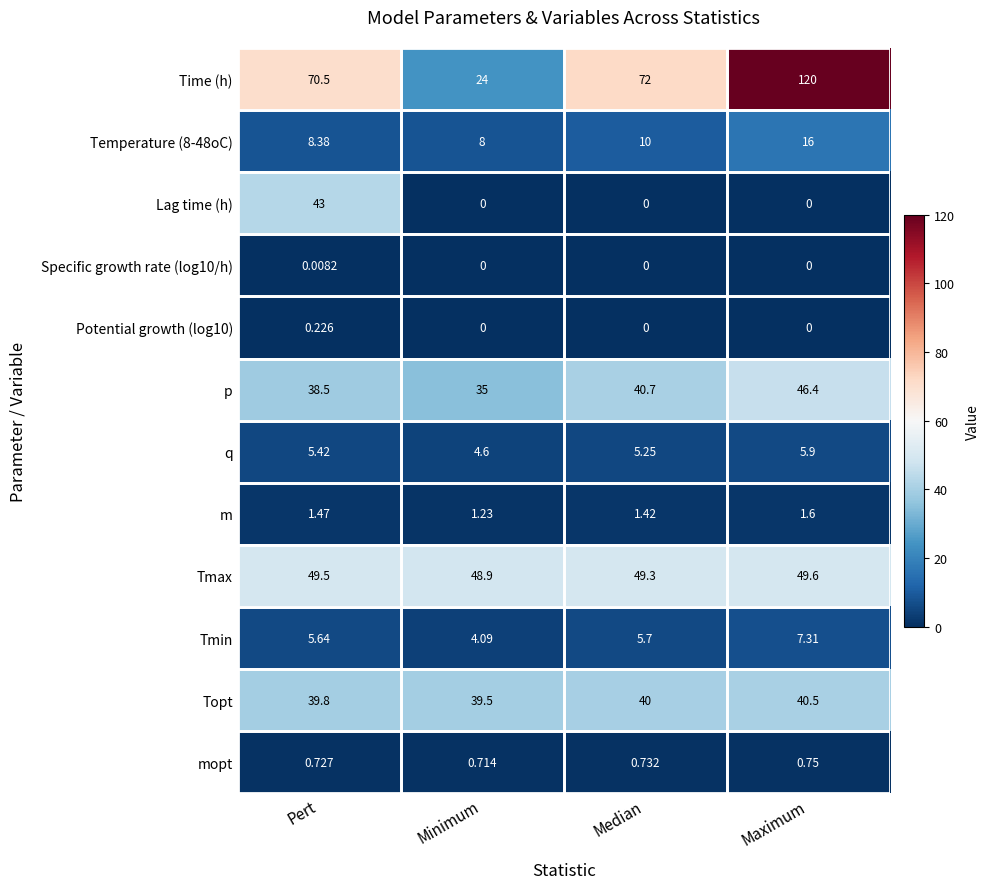

Rank the series by their maximum value, from highest to lowest.

Time (h), Tmax, p, Lag time (h), Topt, Temperature (8-48oC), Tmin, q, m, mopt, Potential growth (log10), Specific growth rate (log10/h)